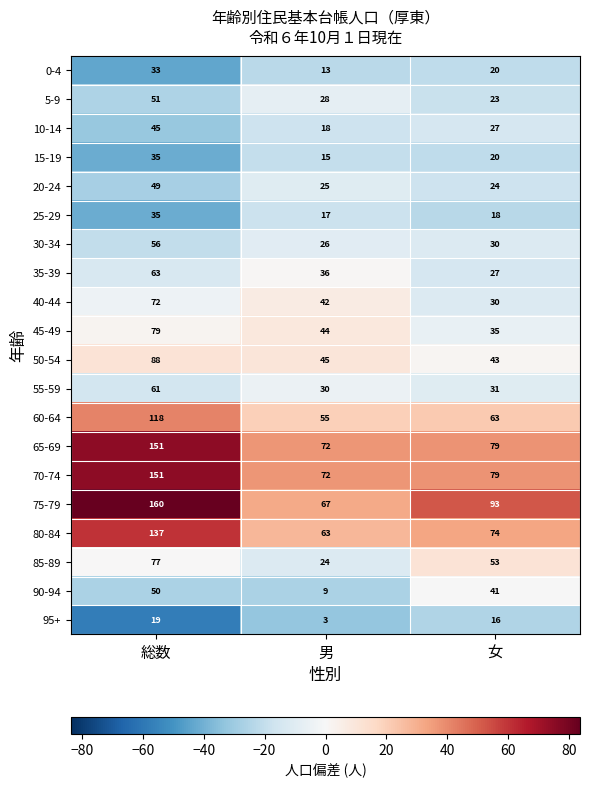

At which category does the chart reach its peak across all series?

総数